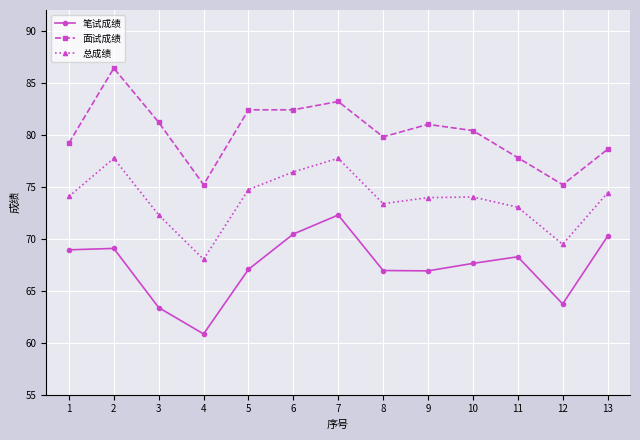

Is it true that 面试成绩 equals 119.6 at 8?

False